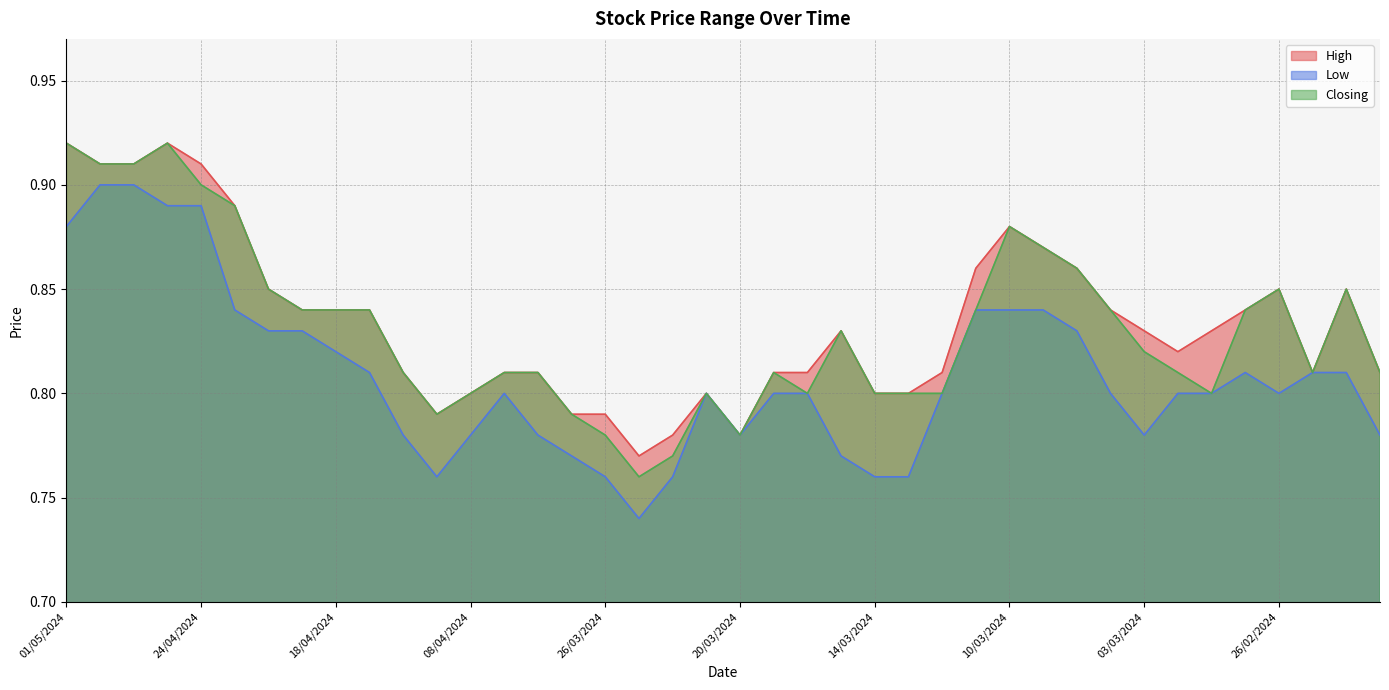

Is it true that High equals 0.8 at 28/03/2024?

True